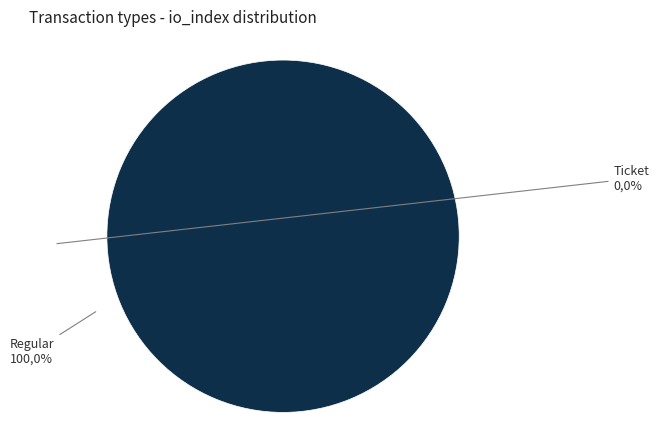

Combined, do Ticket and Regular account for over 50%?

Yes